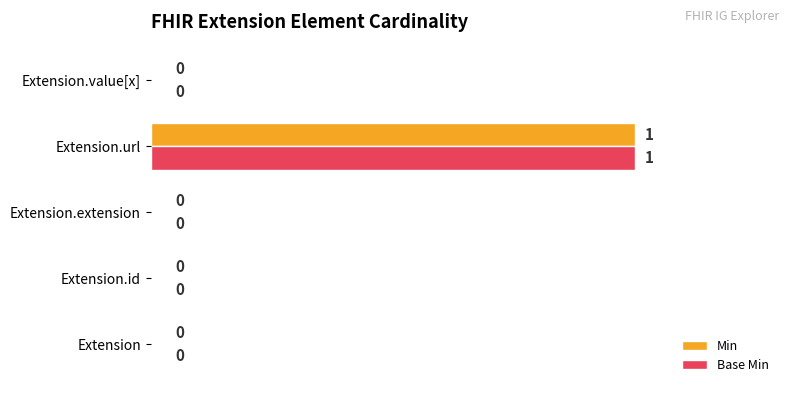

Count the Min values in the range 0 to 1.

5